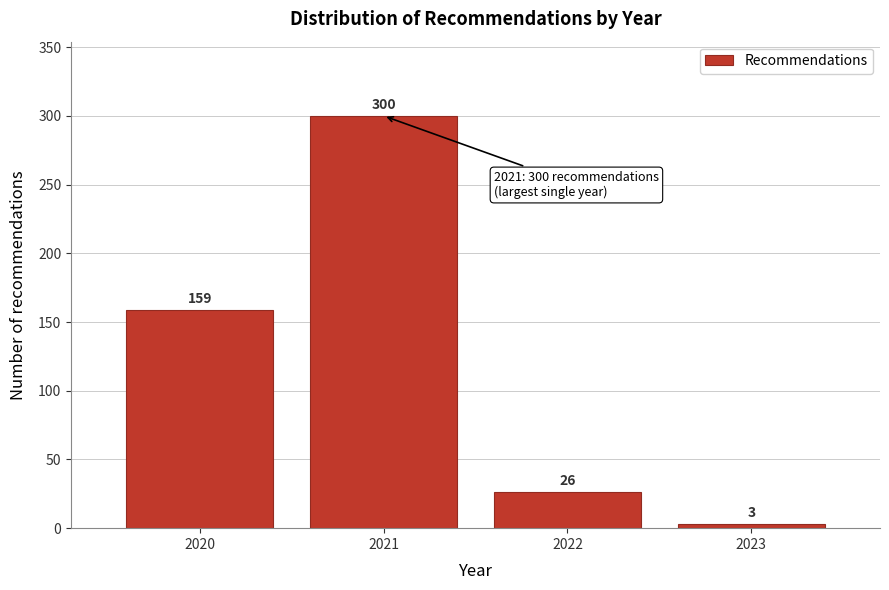

Reading left to right, what are all the values shown in this chart?

2020=159	2021=300	2022=26	2023=3